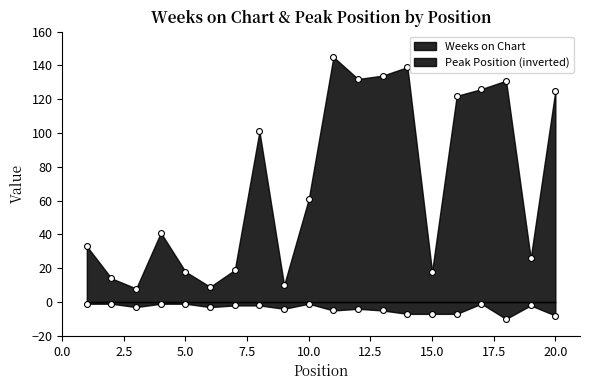

At which category is the sum across all series the highest?

11